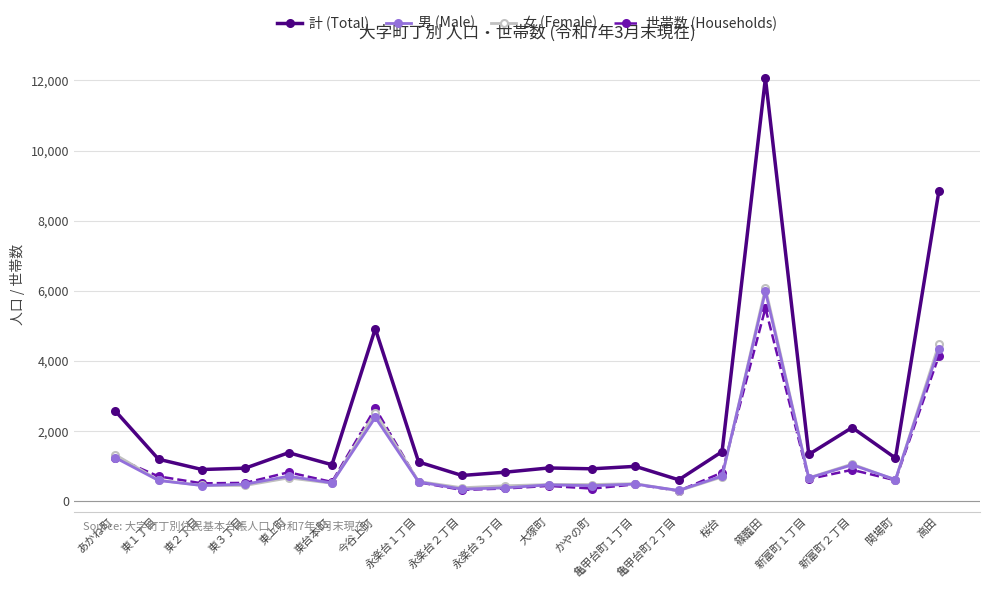

True or false: 女 (Female) has more than 1 interior local peaks.

True